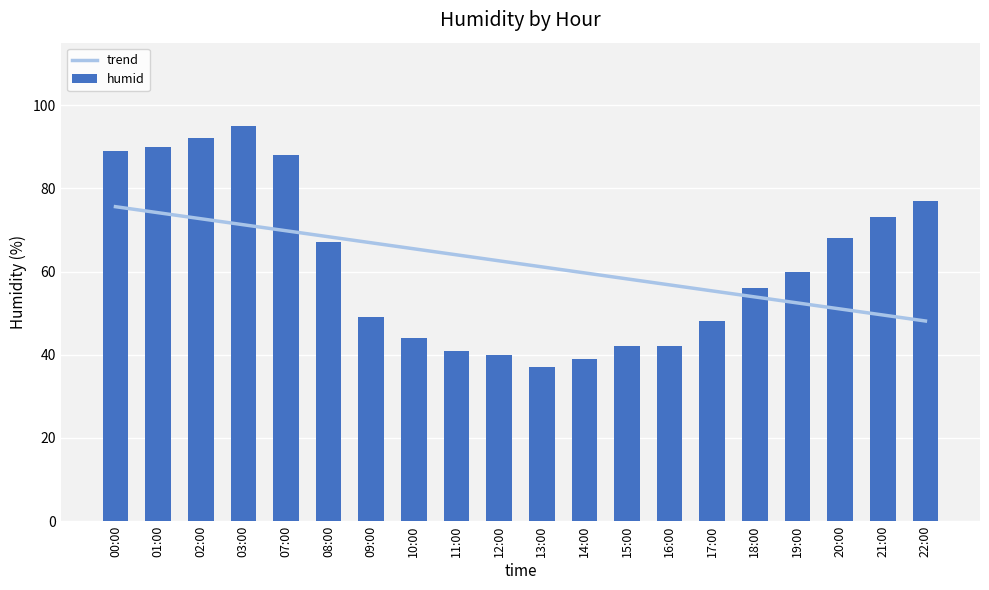

What is the greatest value displayed?

95